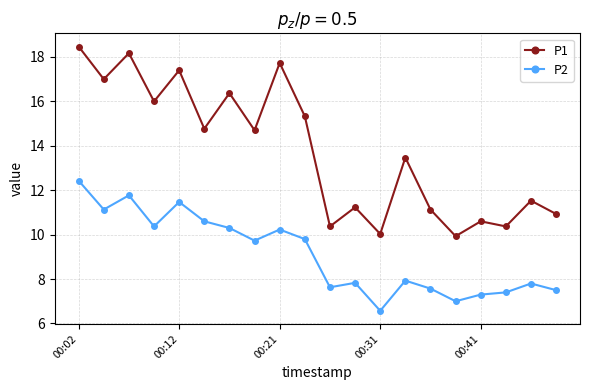

Reading left to right, transcribe all the data shown in this chart.

P1: 18.5	17.0	18.2	16.0	17.4	14.8	16.4	14.7	17.7	15.3	10.4	11.2	10.0	13.5	11.1	9.9	10.6	10.4	11.5	10.9
P2: 12.4	11.1	11.8	10.4	11.5	10.6	10.3	9.7	10.2	9.8	7.6	7.8	6.6	7.9	7.6	7.0	7.3	7.4	7.8	7.5